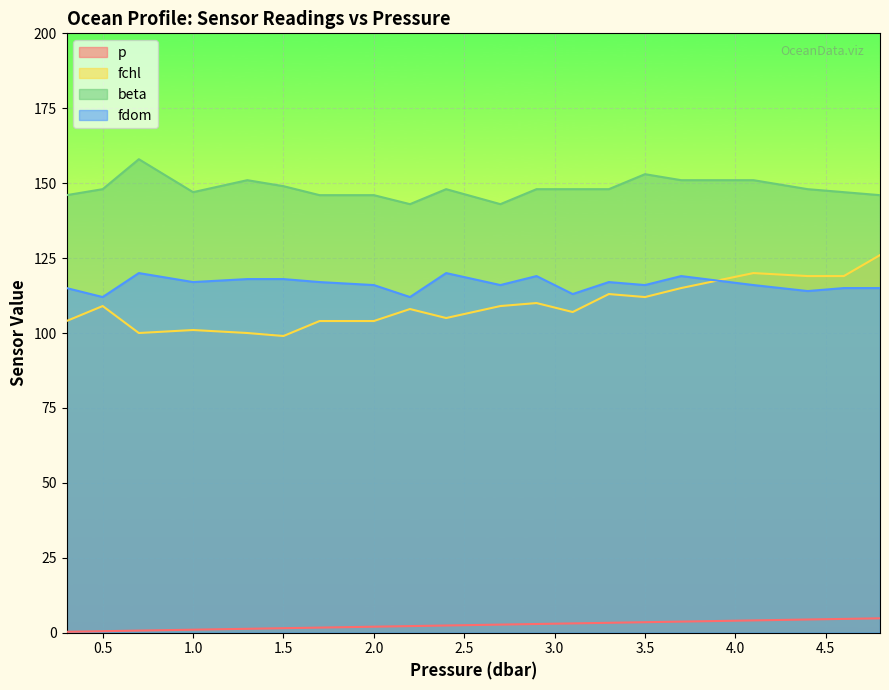

True or false: beta and p cross at least once.

False